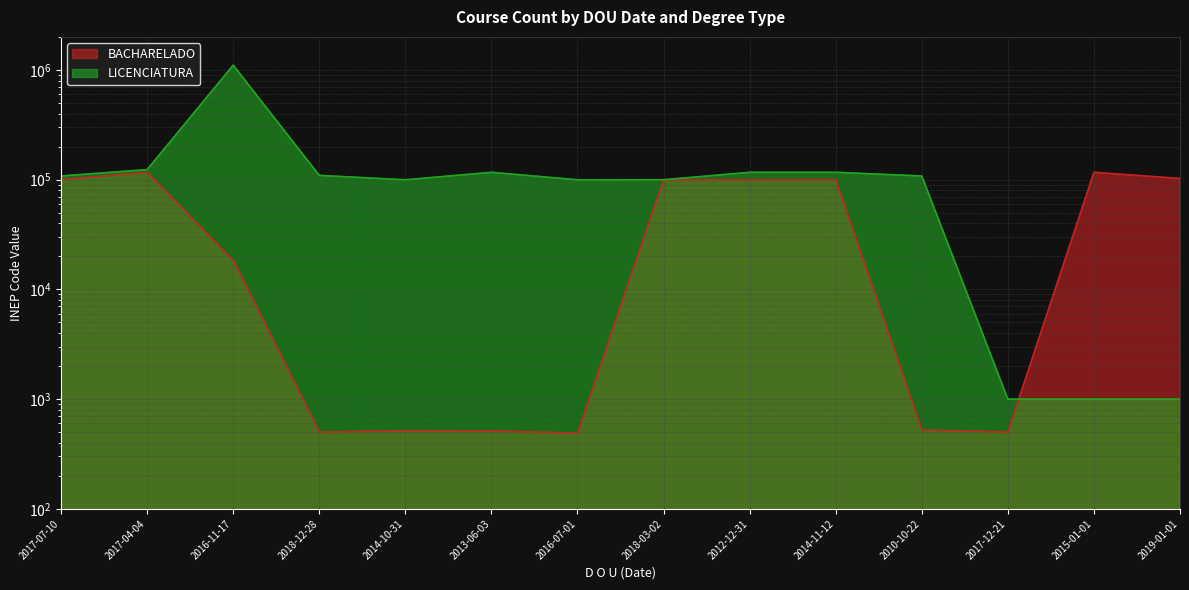

True or false: BACHARELADO and LICENCIATURA cross at least once.

True